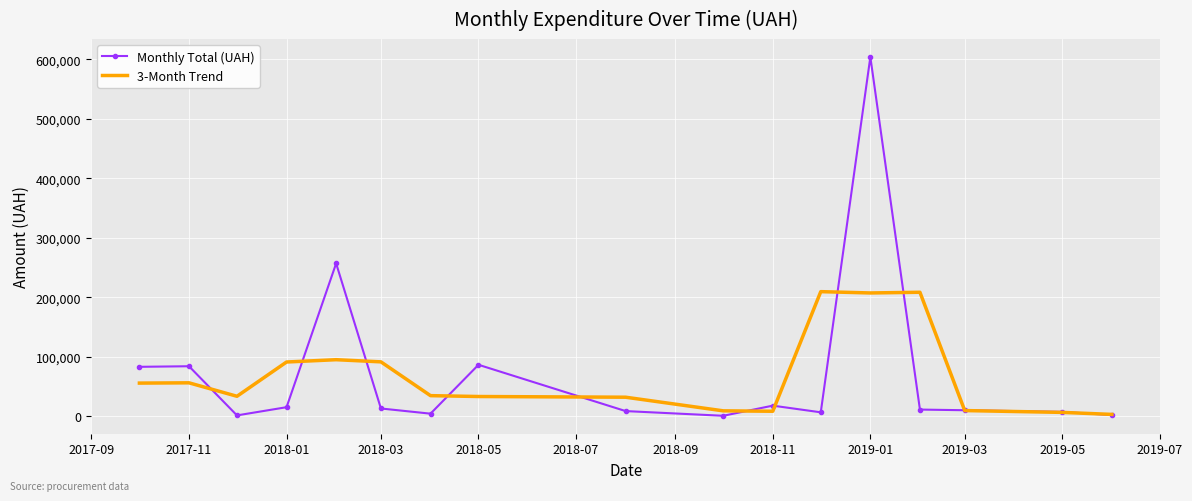

What is the maximum value for 3-Month Trend?

209453.5